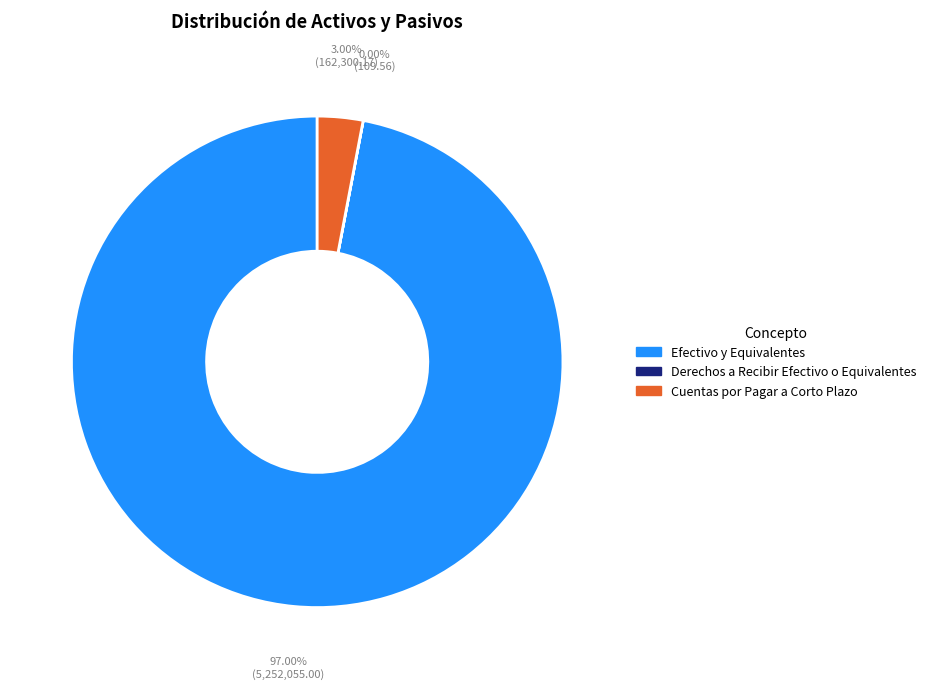

Is it true that Efectivo y Equivalentes is 97% of the pie?

True